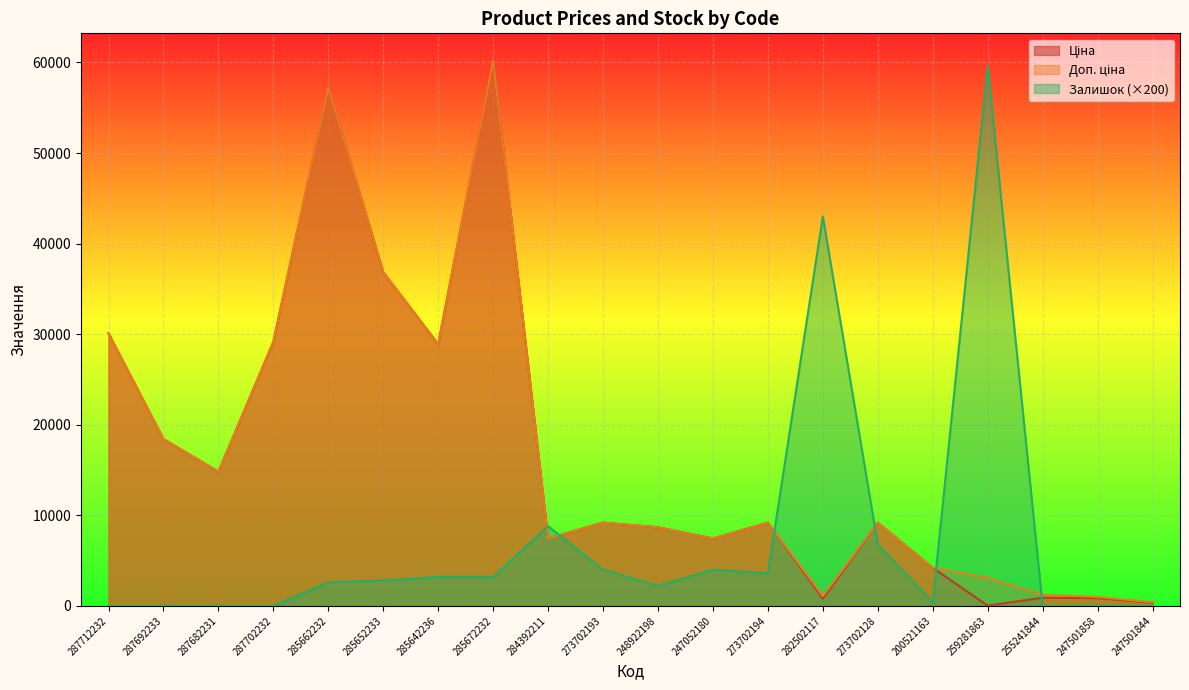

What is the greatest value displayed?

60205.6